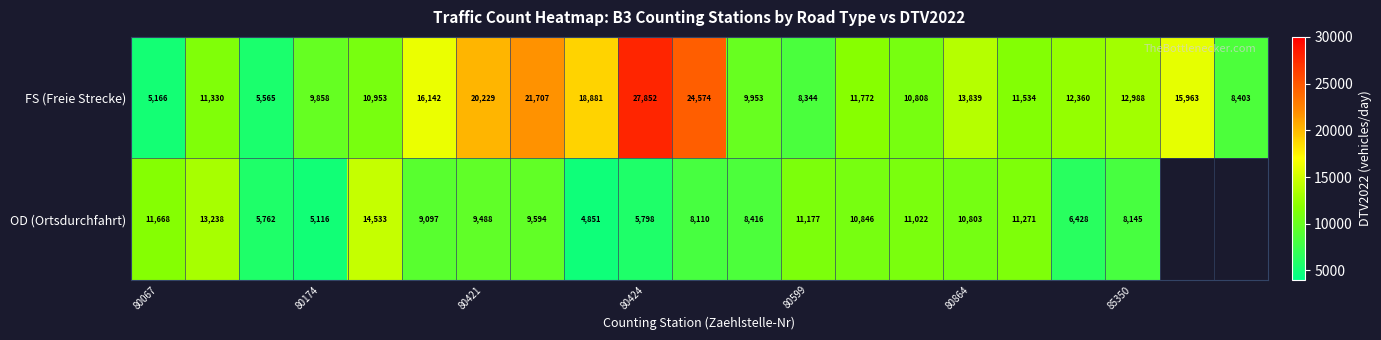

How many distinct data groups are displayed?

2